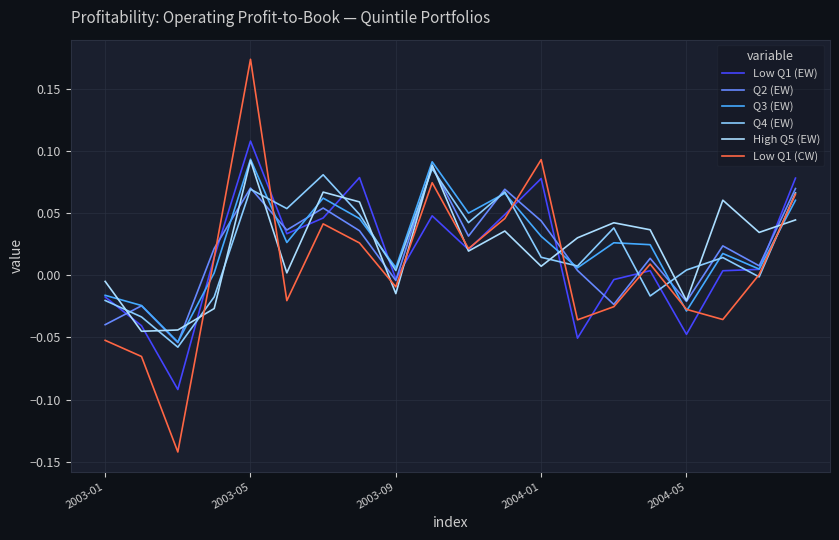

At how many categories does at least one series exceed 0?

17